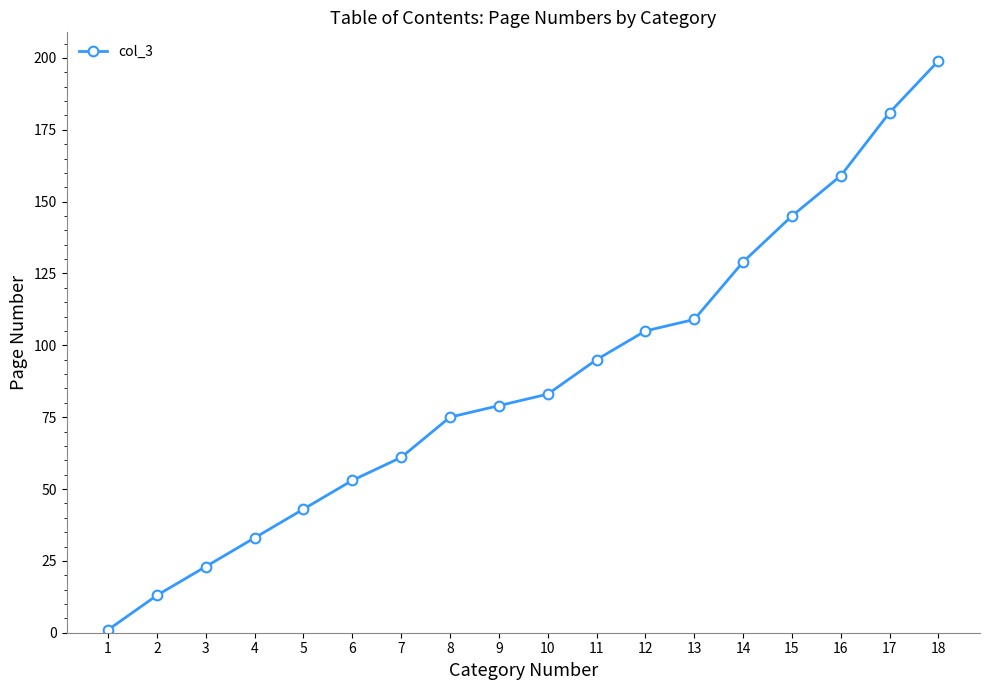

What is the change in value from 12 to 17?

+76